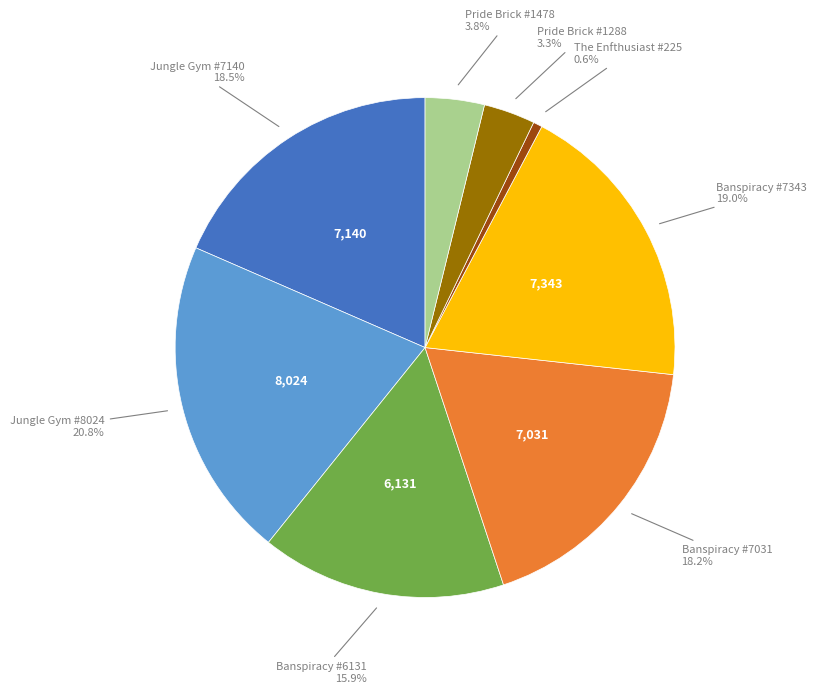

Is there a majority slice in this chart?

No